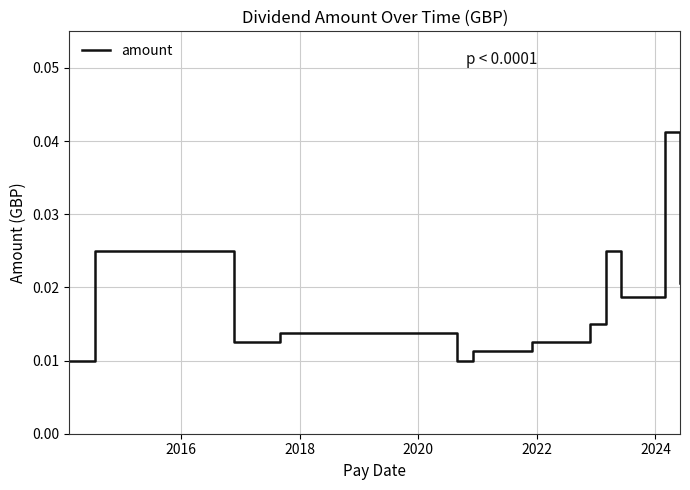

Is this an area chart (filled region under the line)?

No